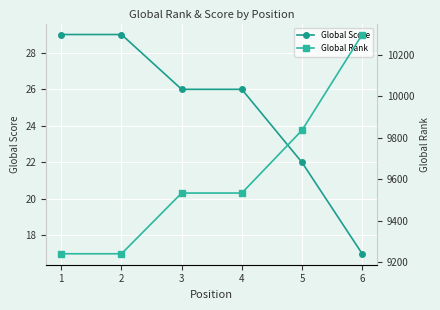

At which label is Global Rank closest to 9769?

5